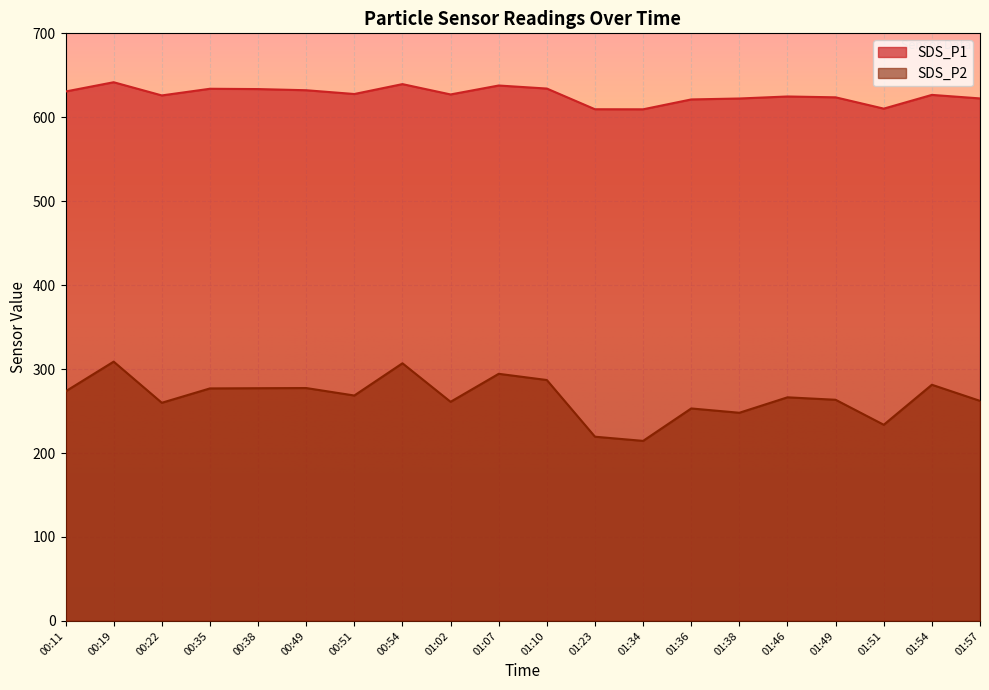

How many lines are shown in the chart?

2